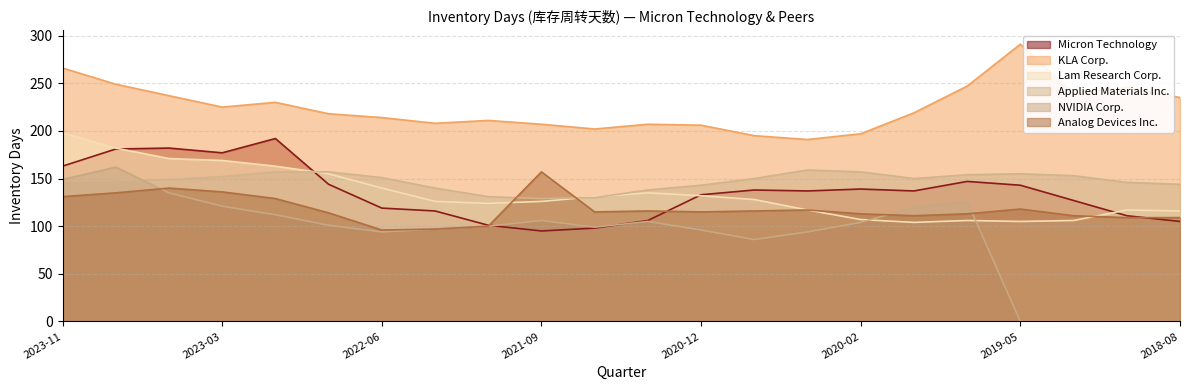

Which category has the highest value in the KLA Corp. series?

2019-05